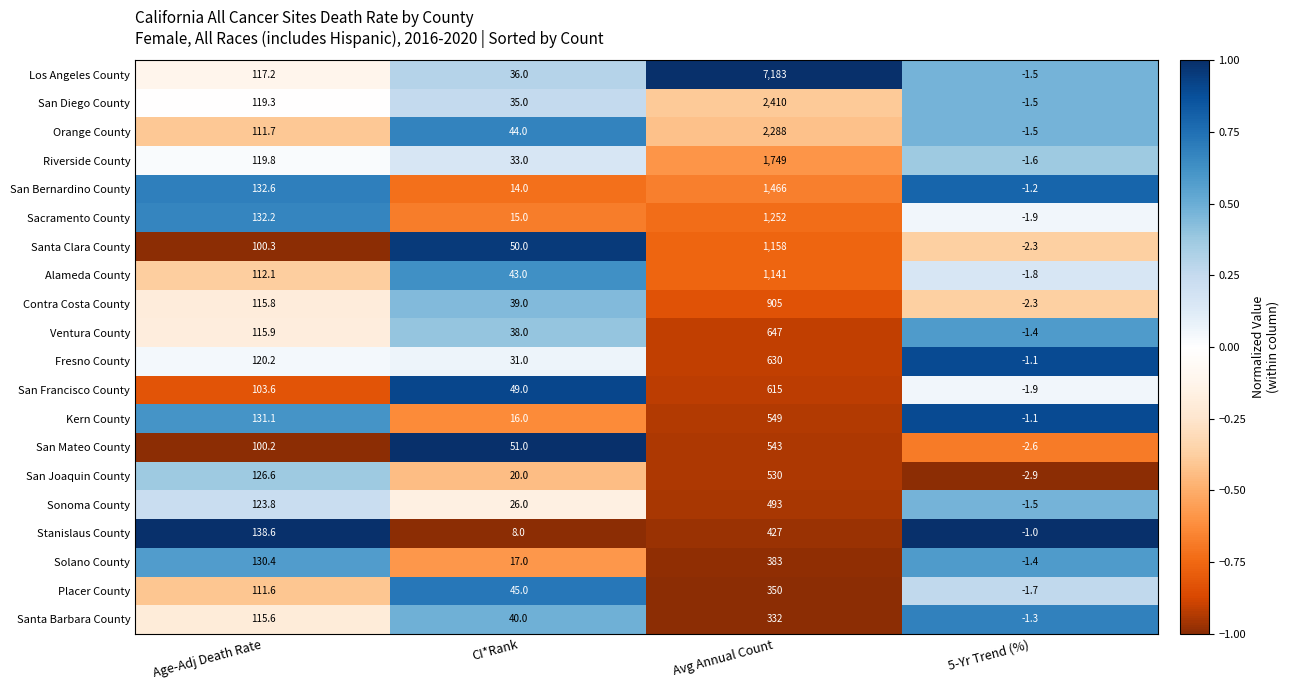

Is it true that Contra Costa County equals 39.0 at CI*Rank?

True